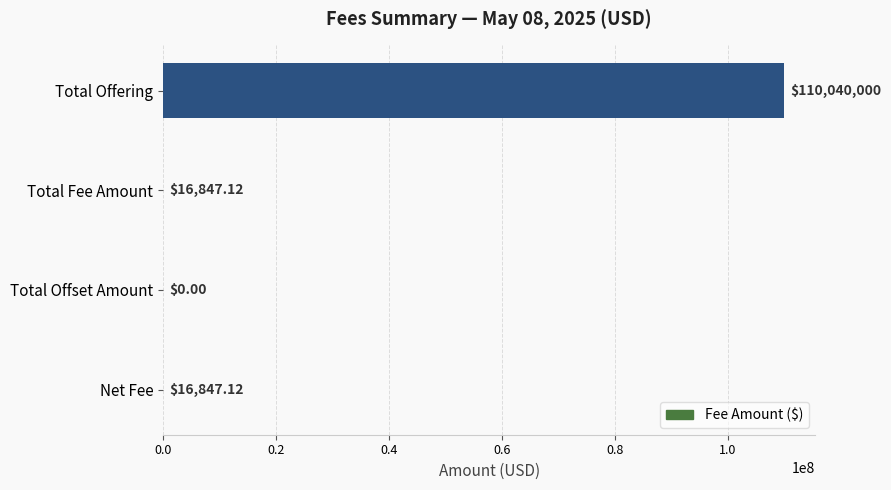

Between Total Offering and Net Fee, which is larger?

Total Offering